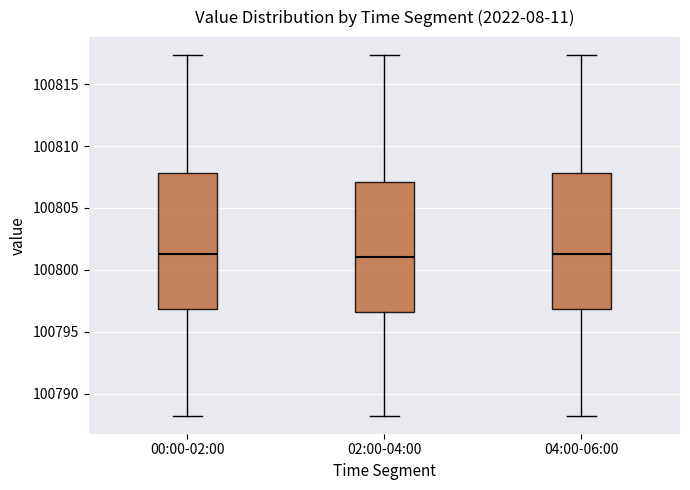

Where does the median line of the box for 02:00-04:00 sit on the y-axis? The values are not printed on the chart, so give them approximately, as read against the axis.

100801.0